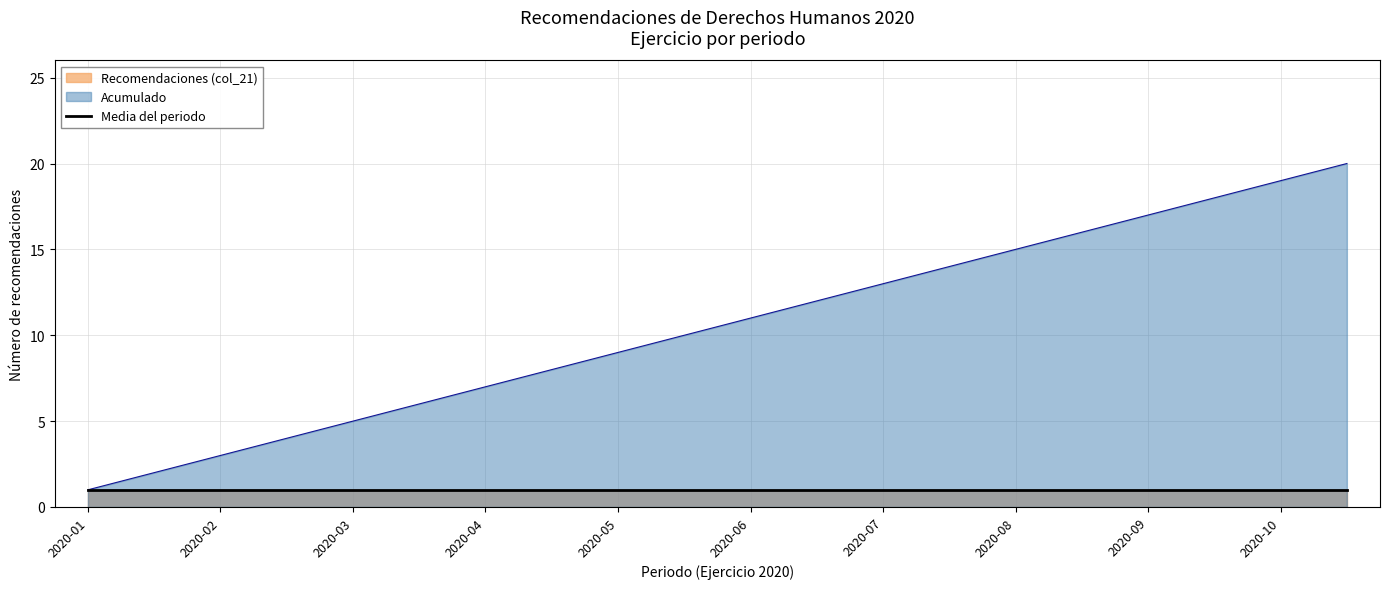

What is the average value?

10